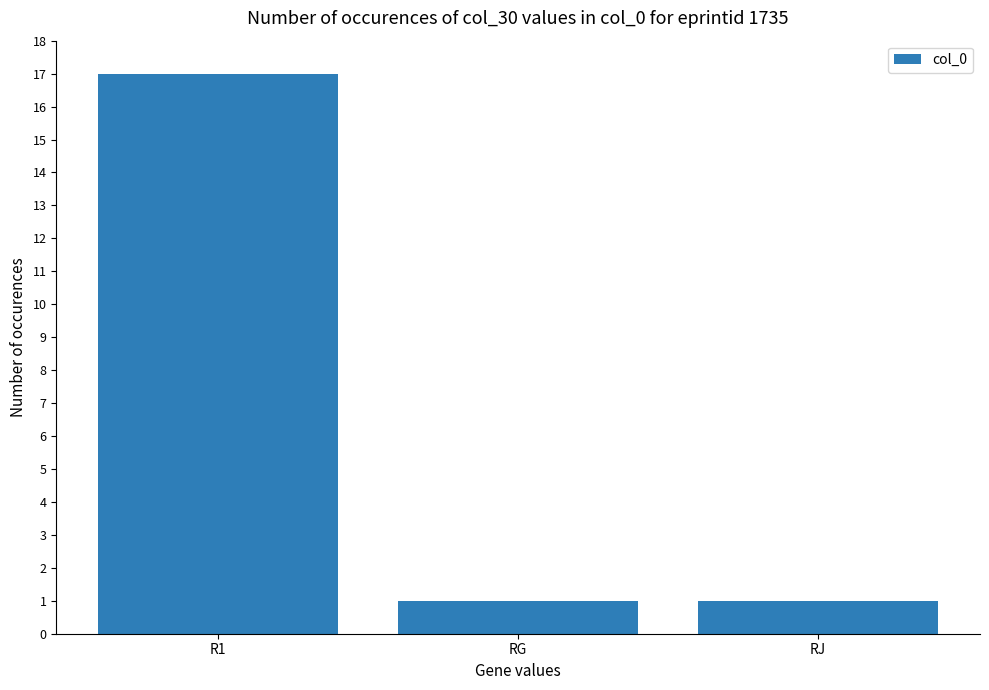

Reading left to right, what are all the values shown in this chart?

17	1	1